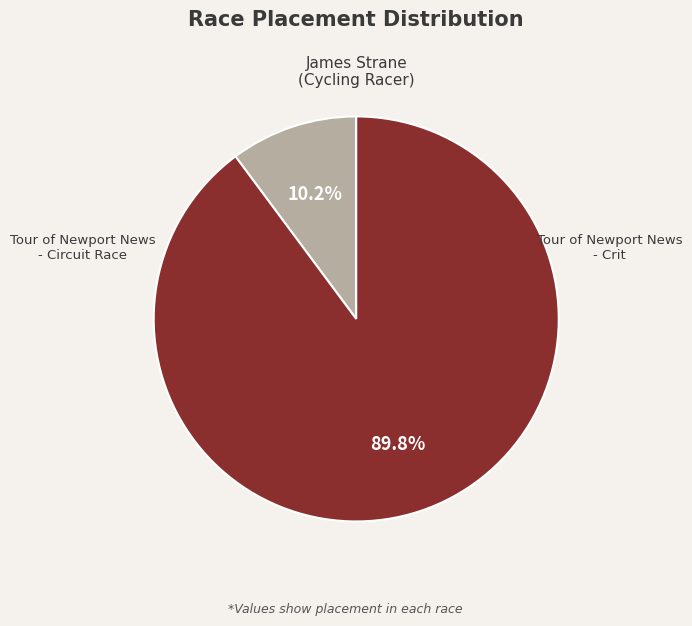

Does any single category account for the majority?

Yes